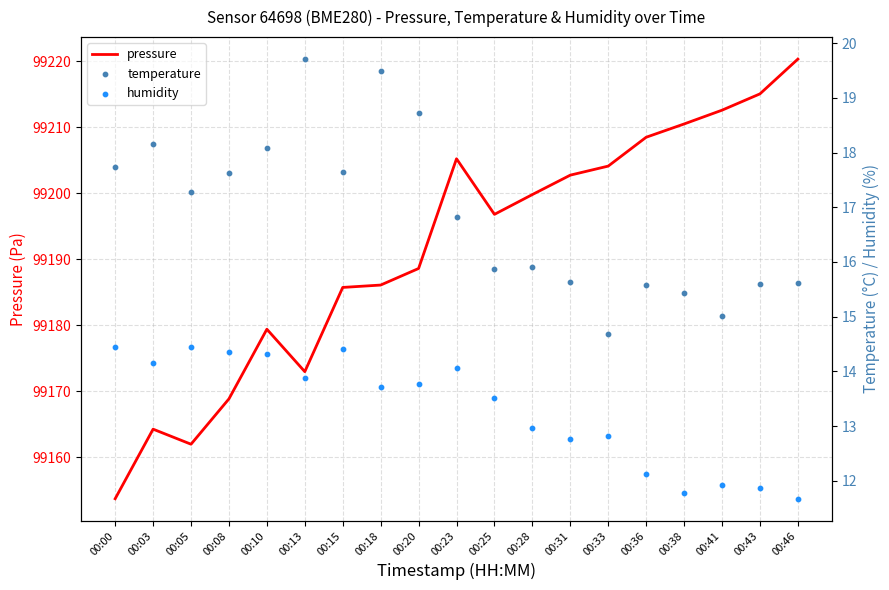

What is the total value across all series at 00:31?

99231.2